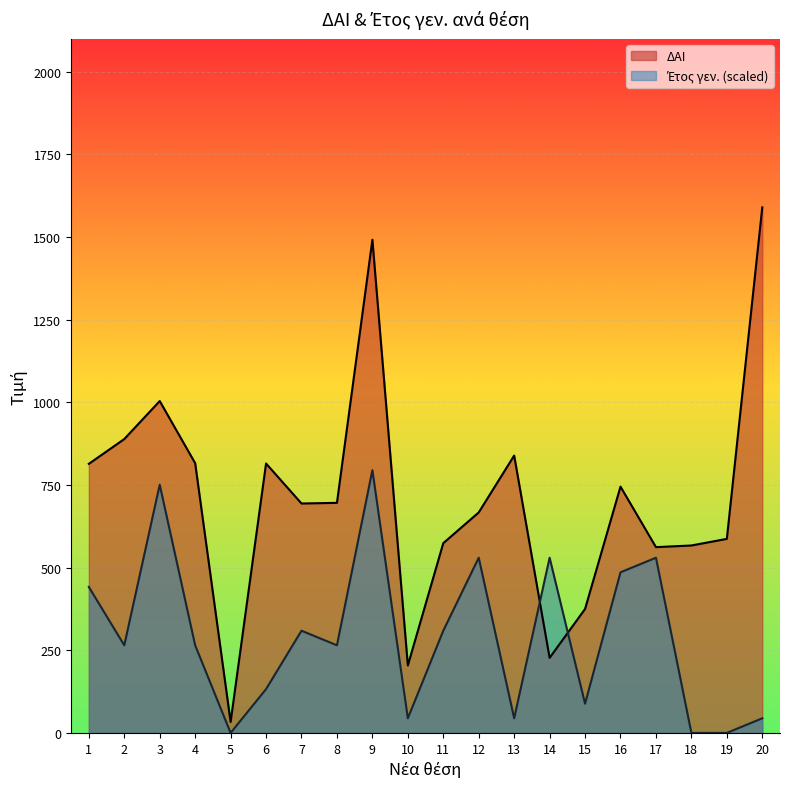

At which label does ΔΑΙ first exceed 696?

1